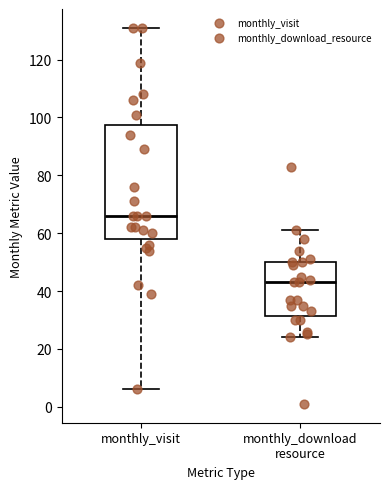

Which box is the tallest, from its lower edge to its upper edge?

monthly_visit